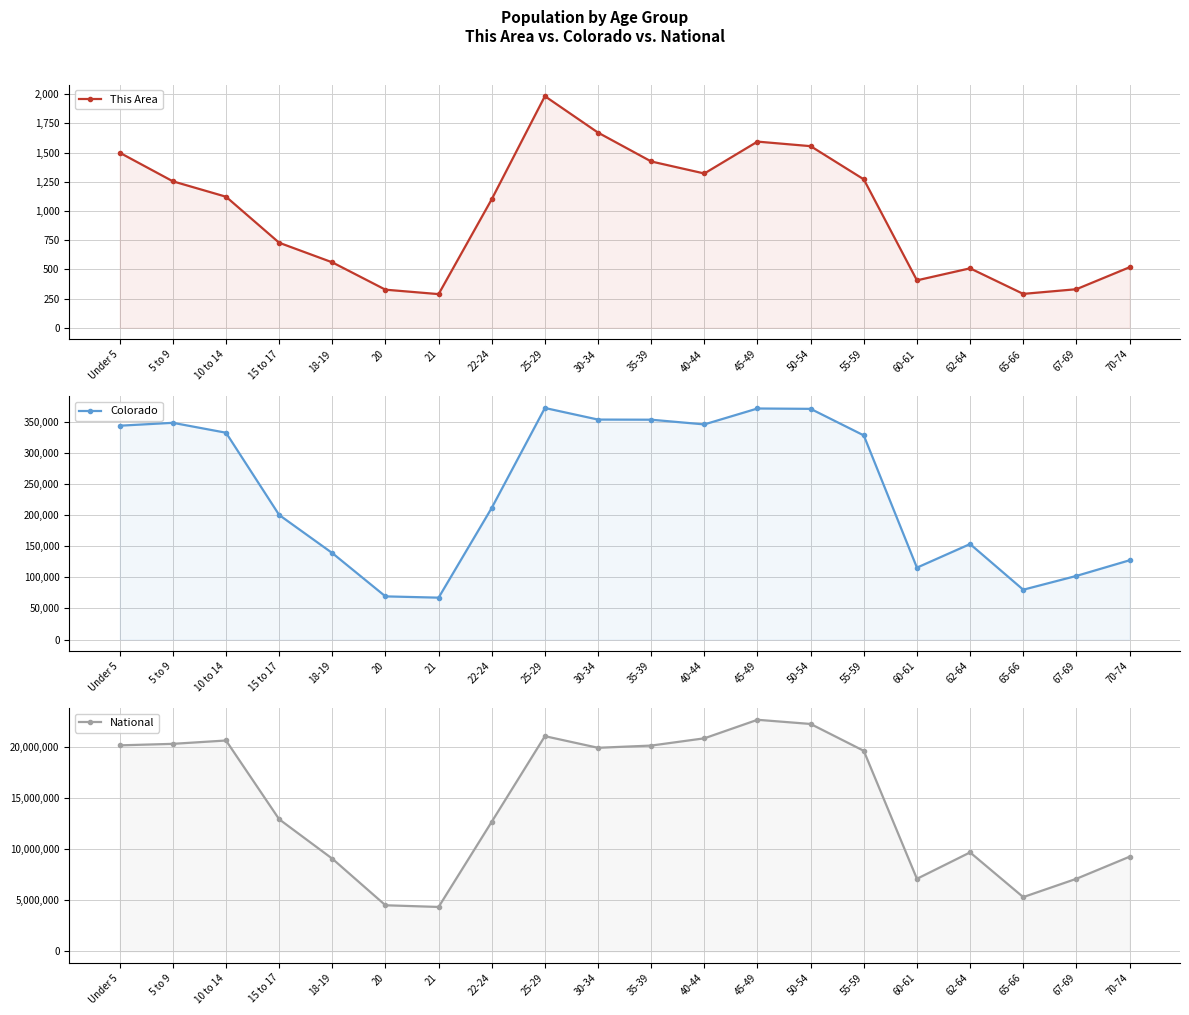

Is it true that This Area equals 288 at 21?

True